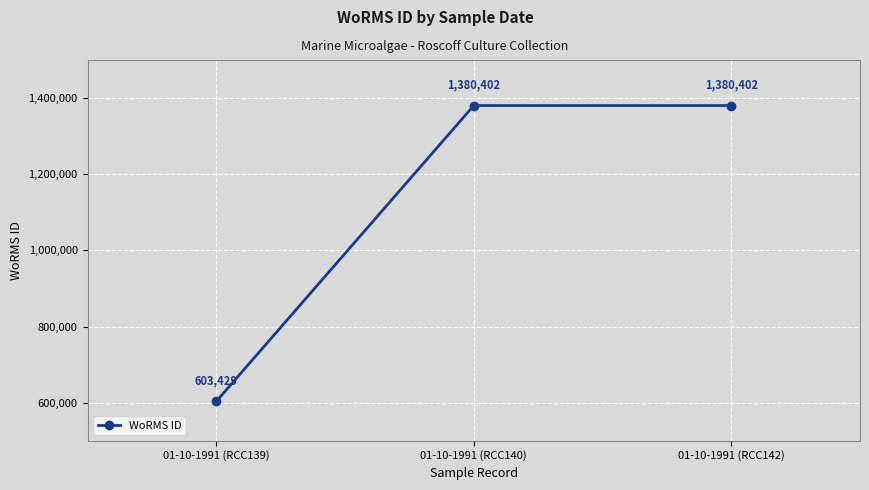

What is the greatest value displayed?

1380402